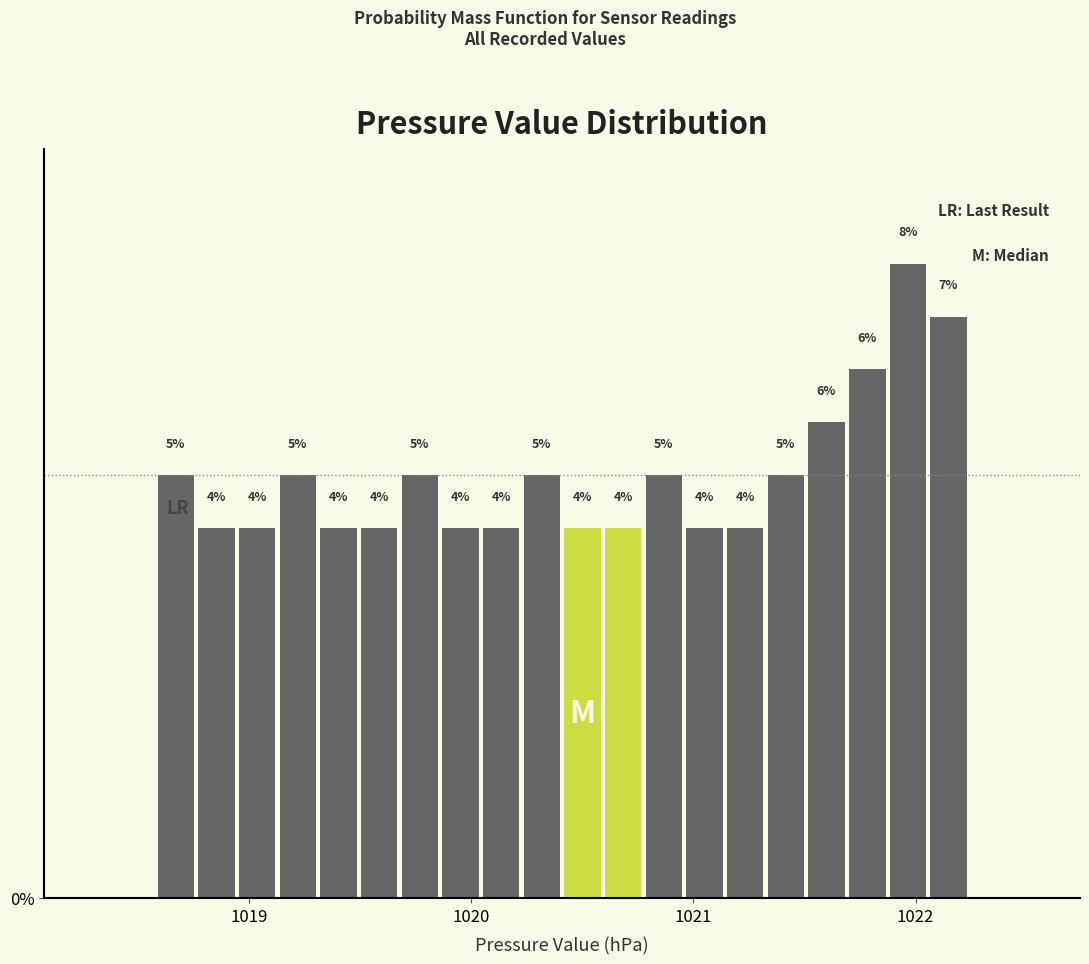

Around what value on the x-axis is the tallest bar? Give the approximate position of its centre, as read against the axis.

1022.0